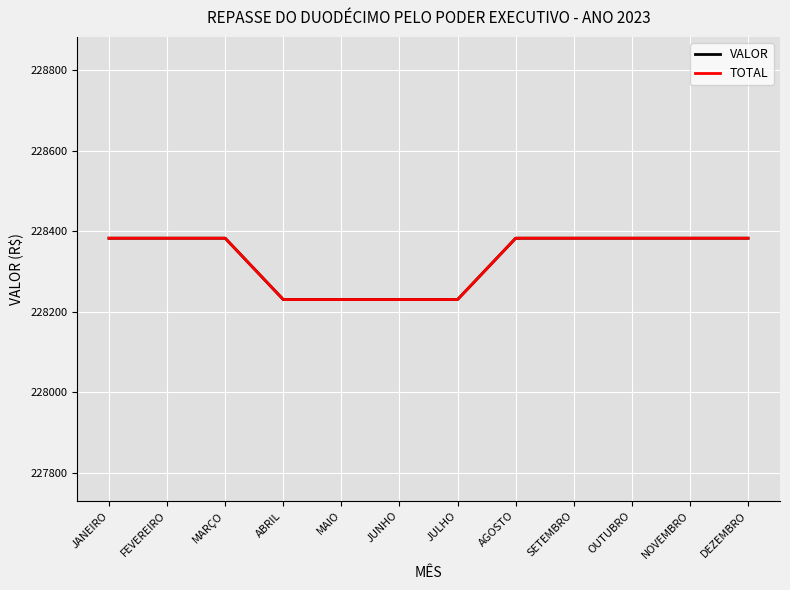

What is the label of the 4th point from the left?

ABRIL